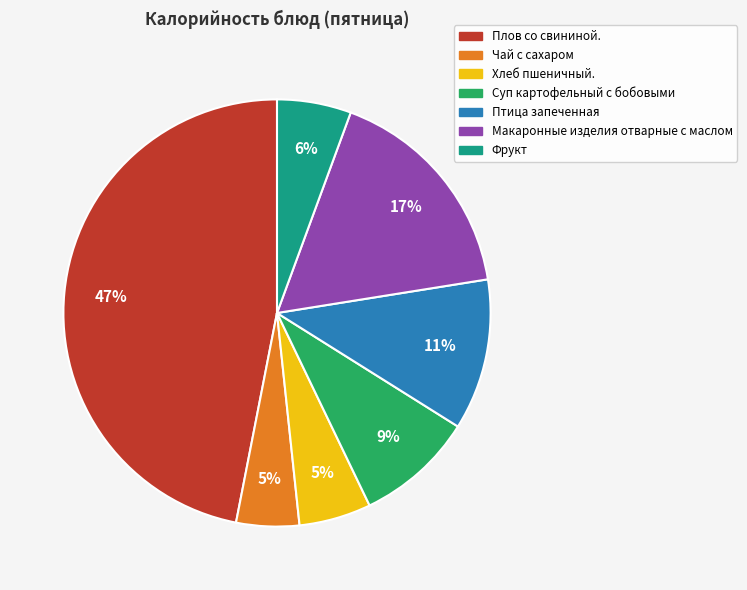

Is it true that Суп картофельный с бобовыми is 9% of the pie?

True